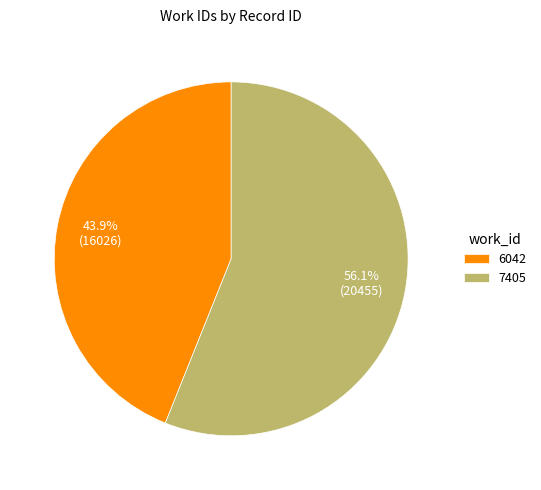

Does 6042 account for over 50% of the chart?

No